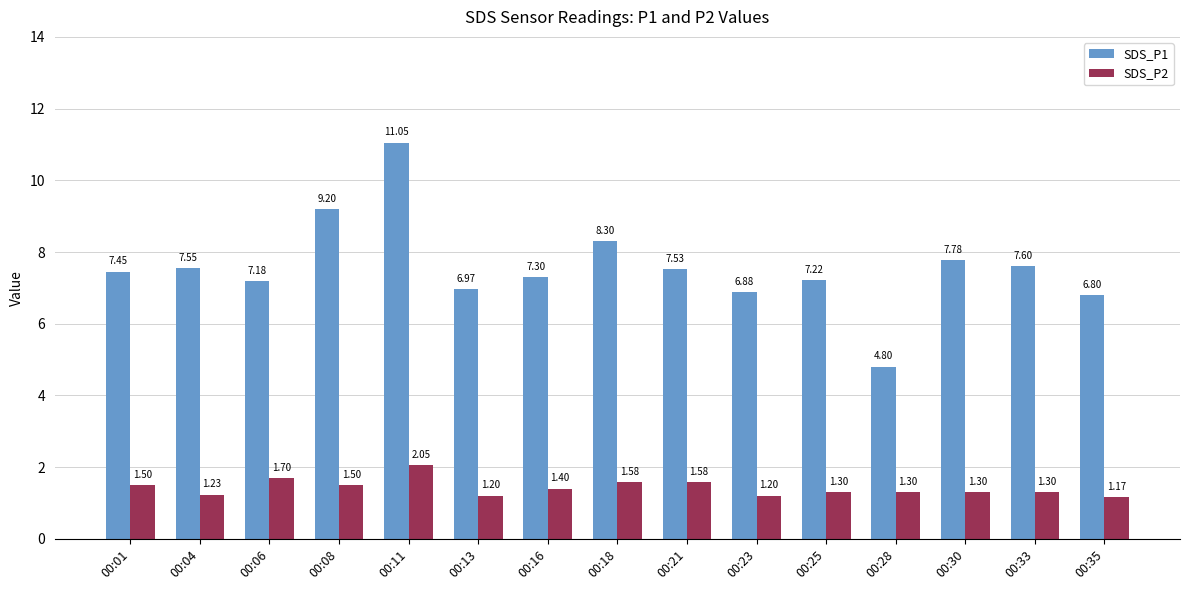

Which series changed the most between 00:13 and 00:18?

SDS_P1